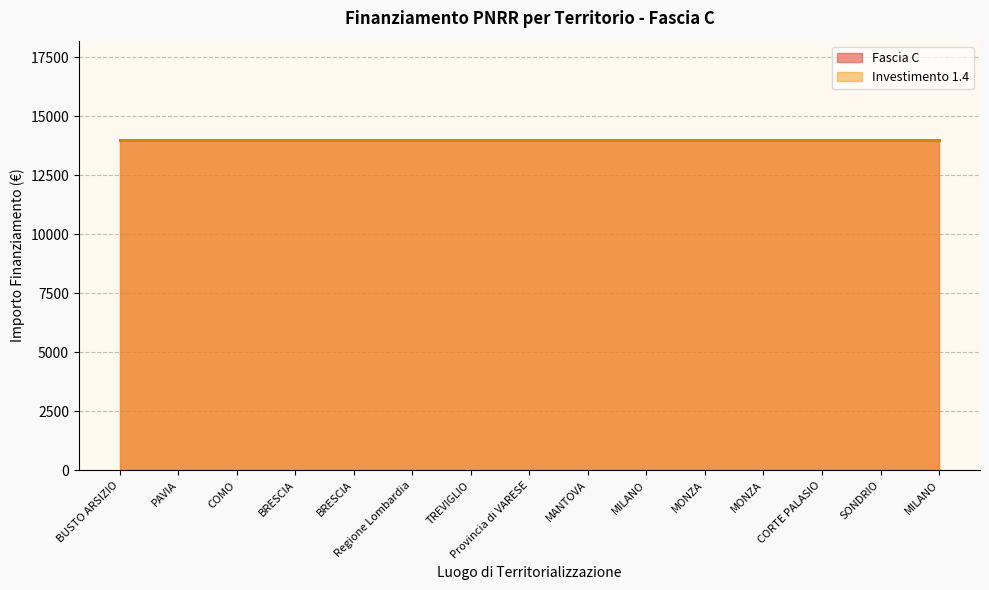

What is the maximum value shown in the chart?

14000.0